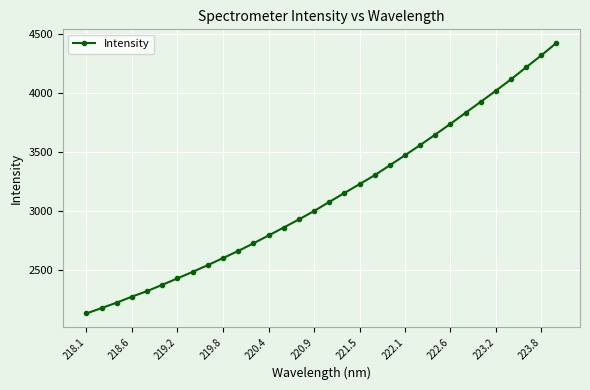

How many data points are above 3076?

16